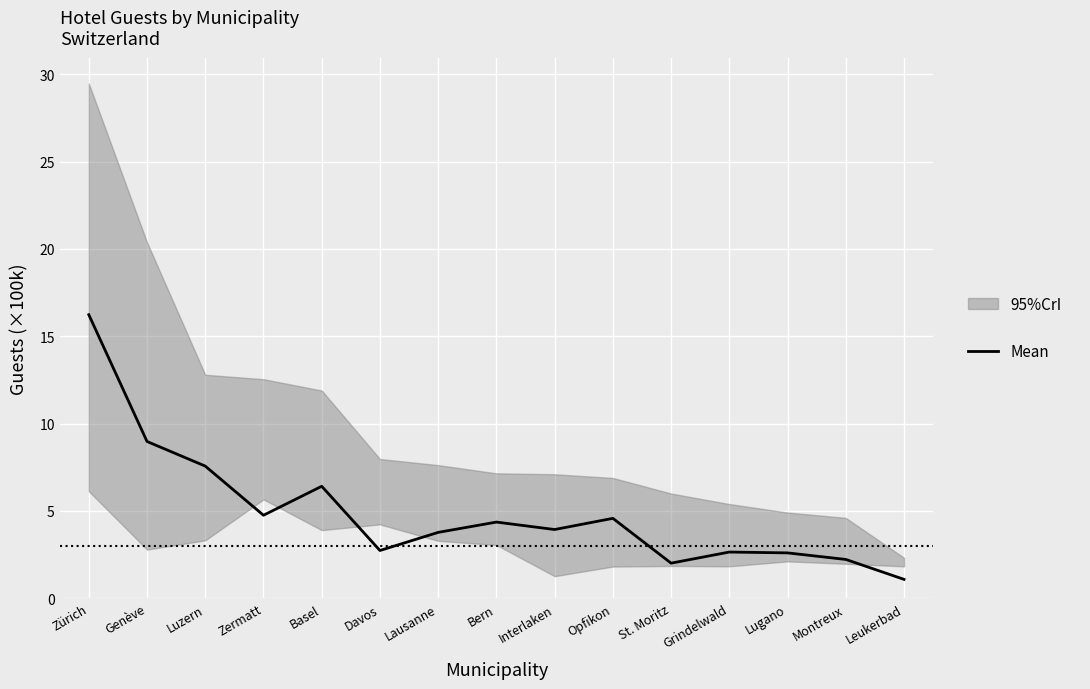

At which category does the chart reach its minimum across all series?

Leukerbad